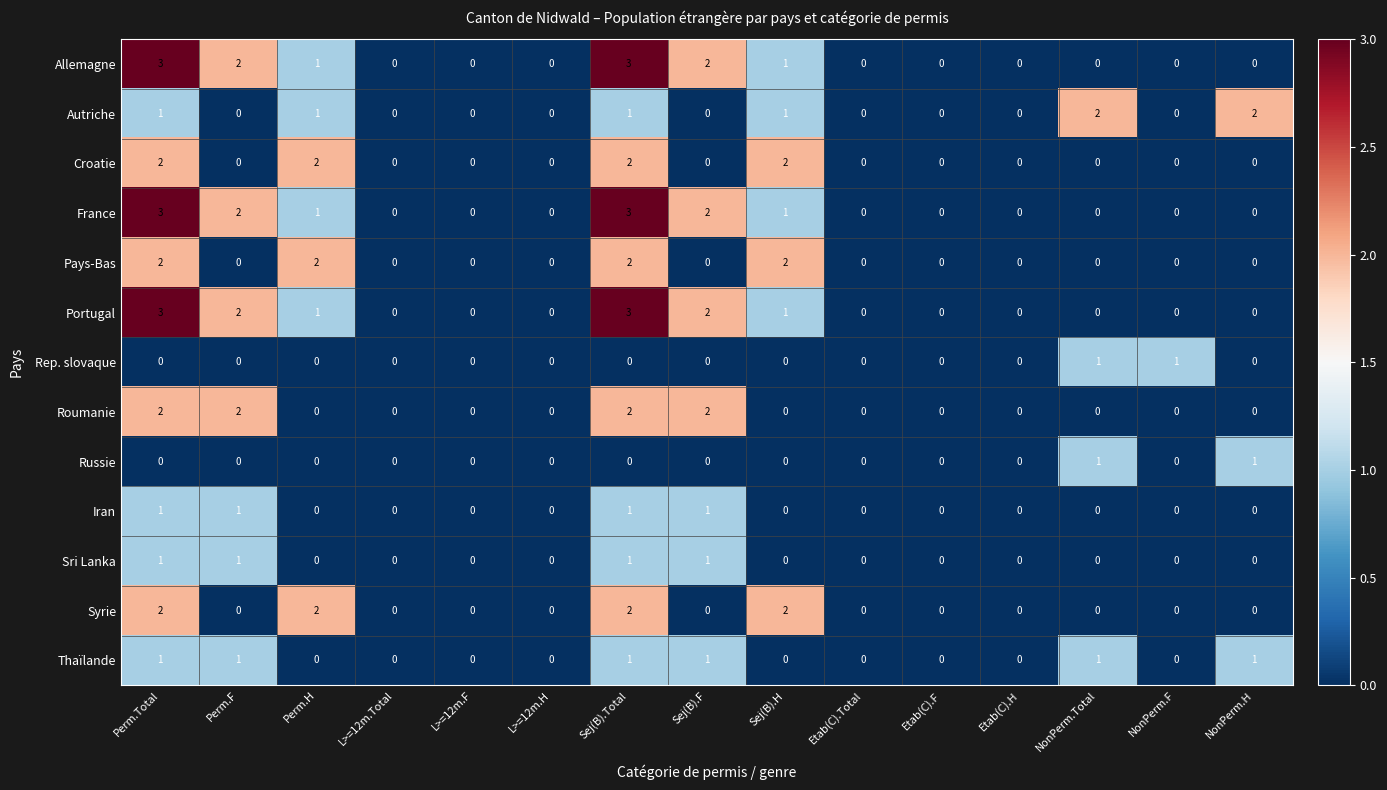

The value of Portugal at Perm.Total is 3. True or false?

True